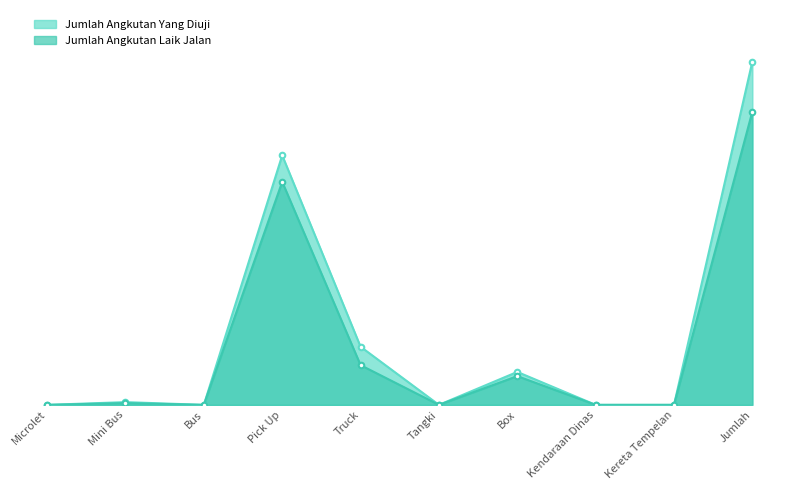

The Jumlah Angkutan Laik Jalan series shows 246 at Truck. True or false?

True